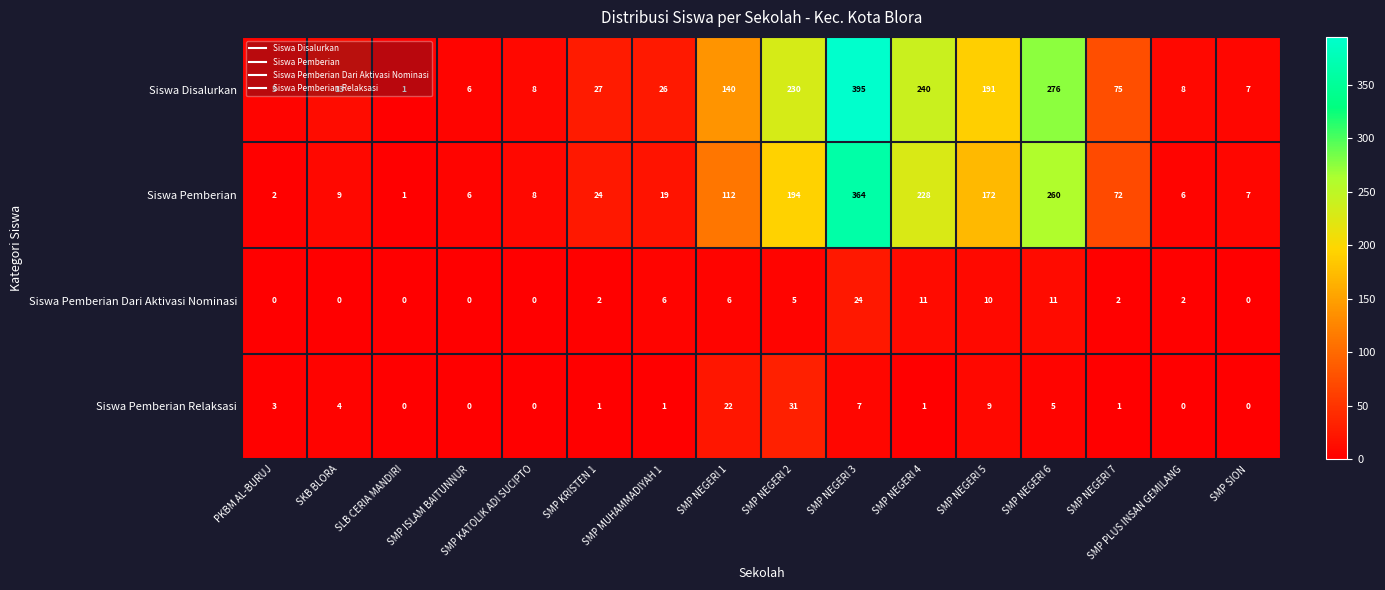

Which series has the largest range (max minus min)?

Siswa Disalurkan